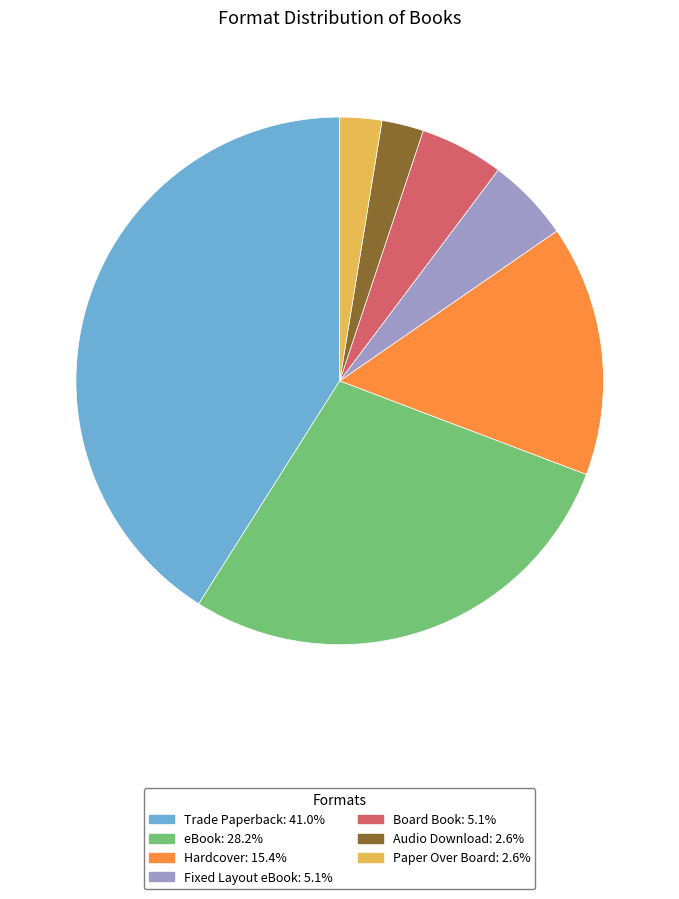

Which has a higher value, Hardcover or Board Book?

Hardcover